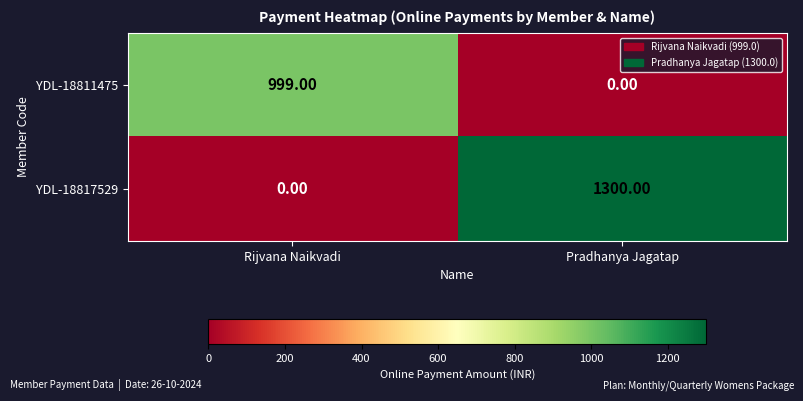

Count the number of categories in the chart.

2